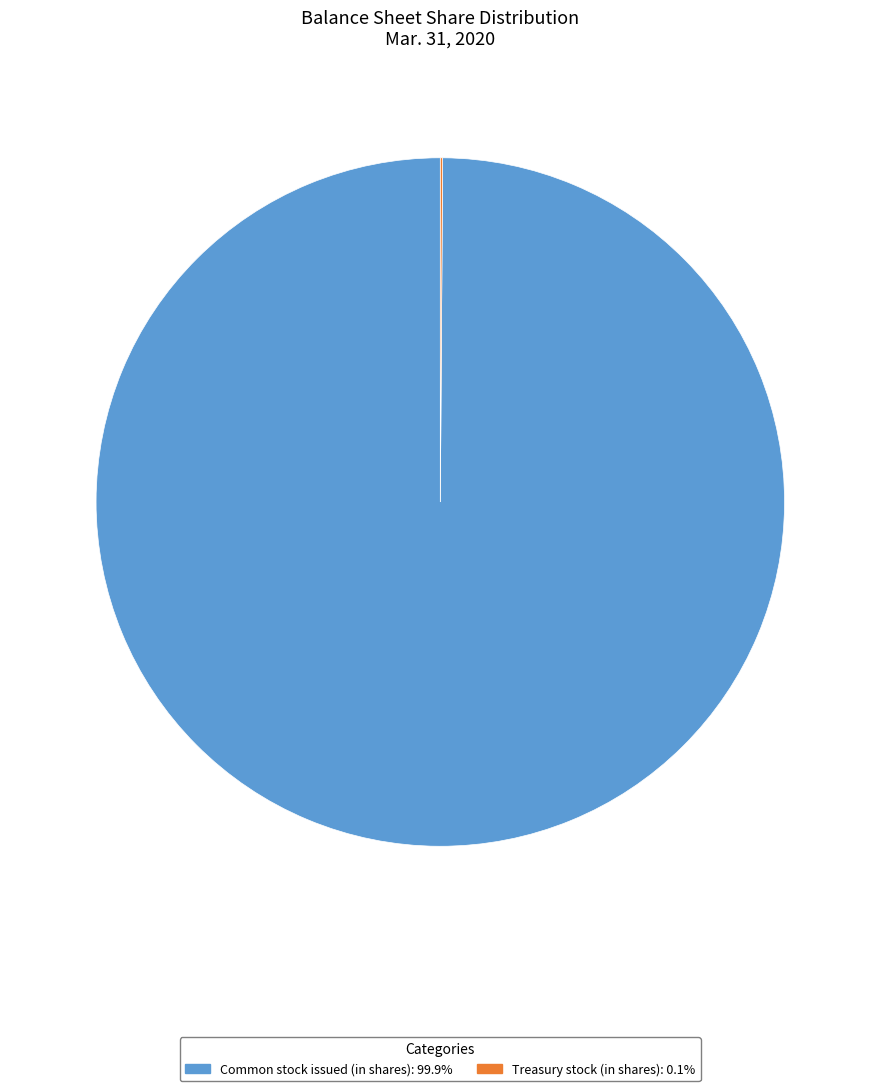

Which category has the biggest portion of the pie?

Common stock issued (in shares)